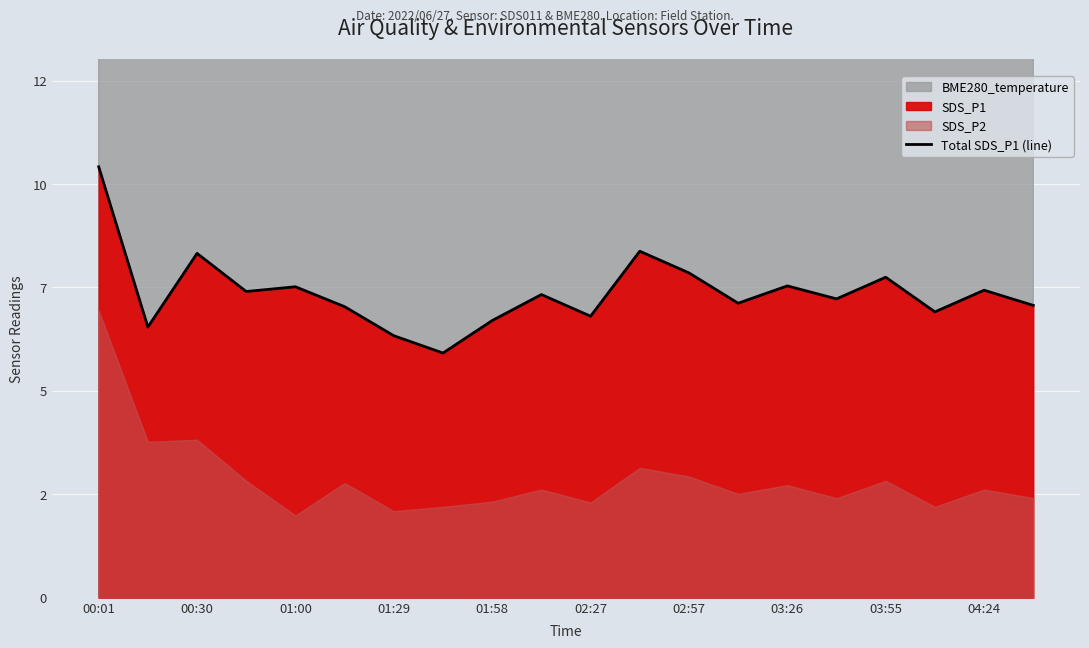

True or false: the data shows 6.8 at 19.

True